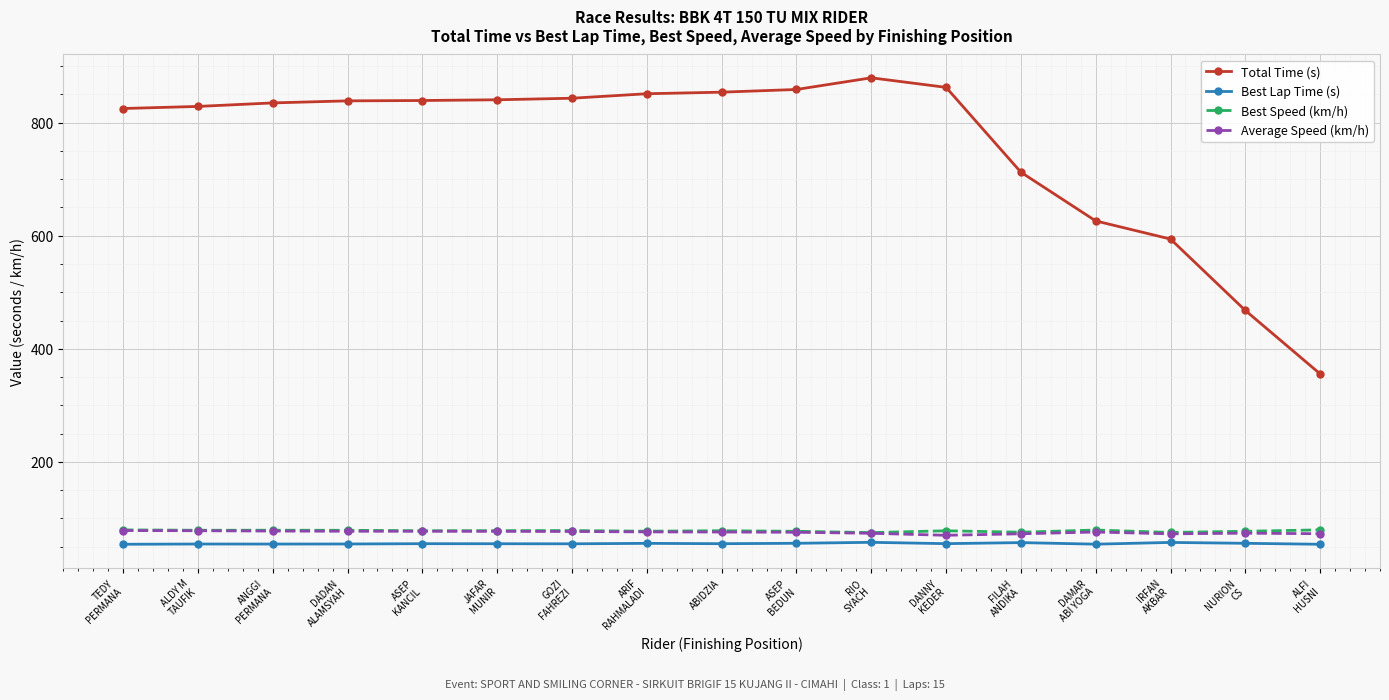

True or false: Best Speed (km/h) has more than 1 points higher than both neighbors.

True